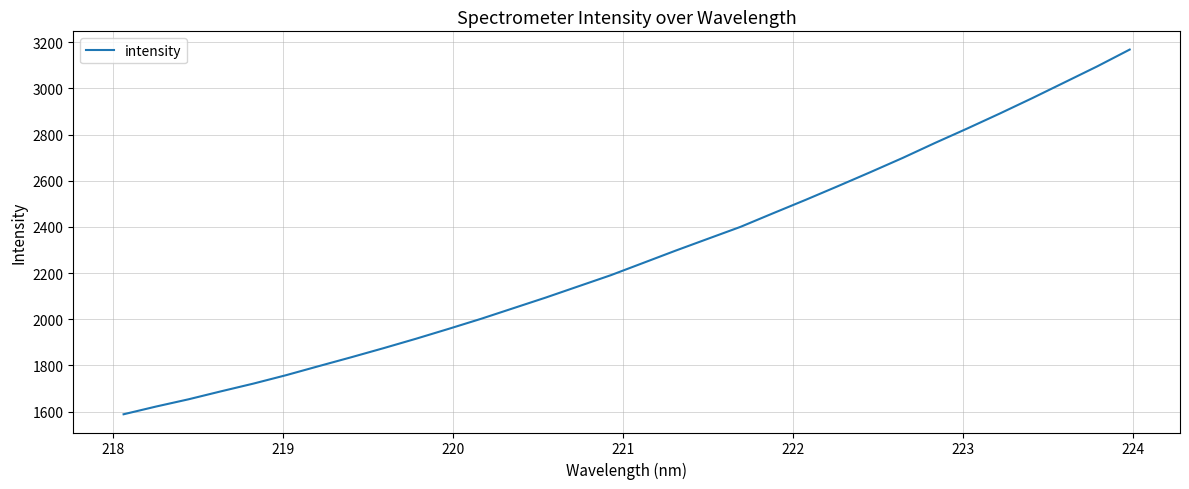

What is the difference between the maximum and minimum values?

1579.6